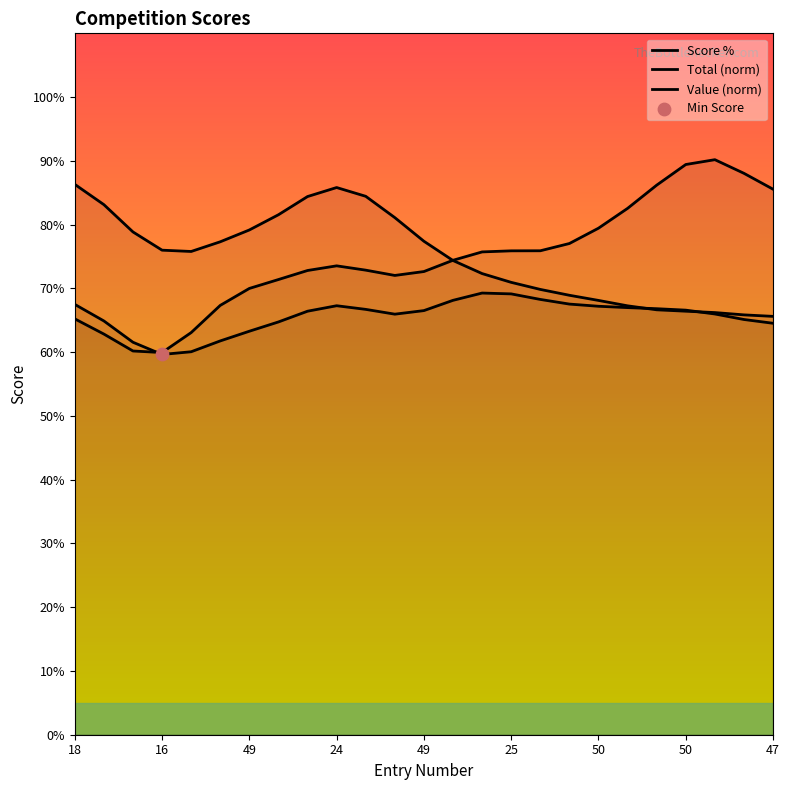

Is the value of Score % at 24 greater than the value of Total (norm) at 25?

No